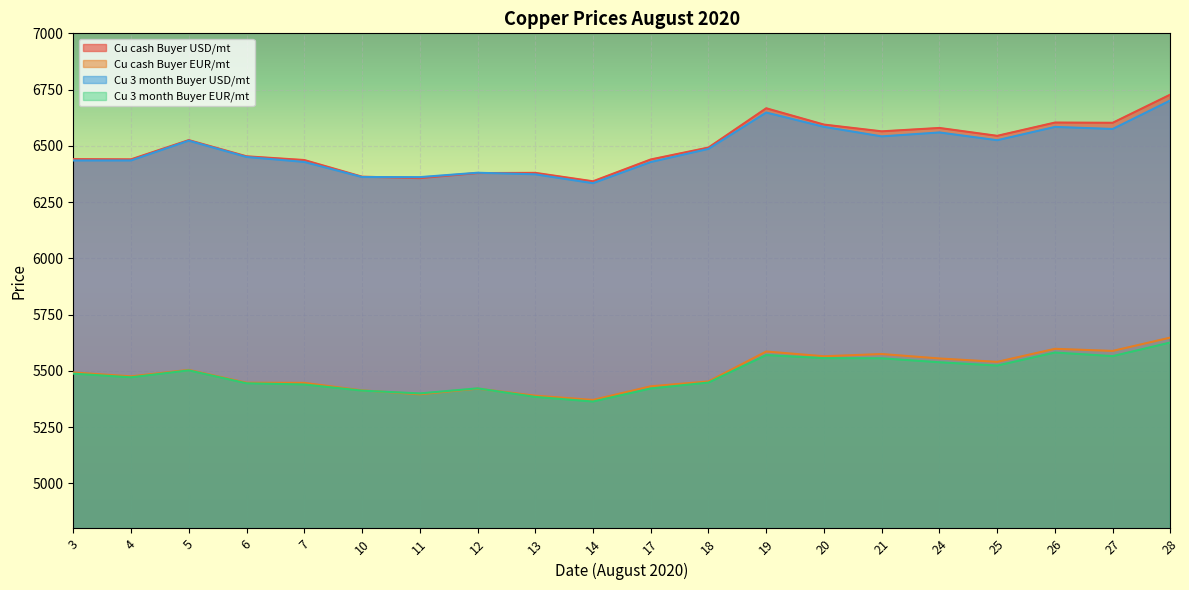

What is the value of the Cu cash Buyer USD/mt point at the 16th from the left?

6579.5